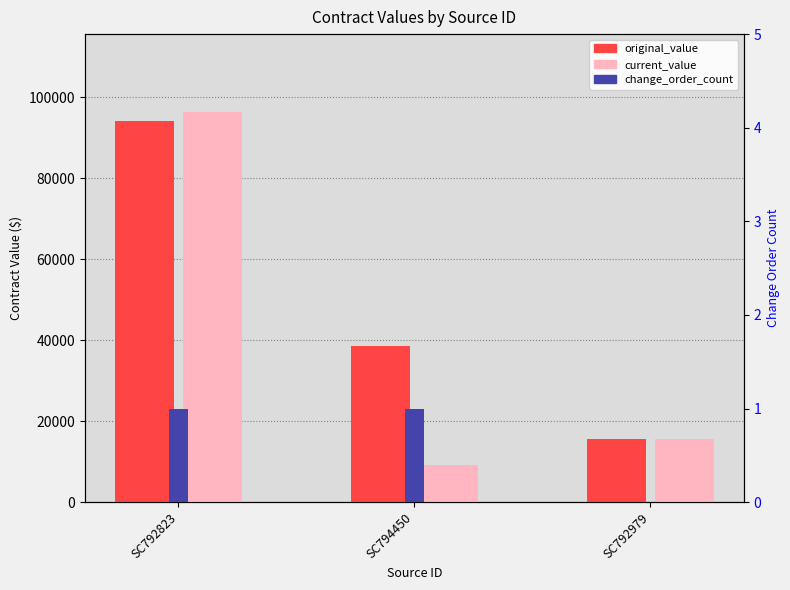

At which category is the sum across all series the highest?

SC792823